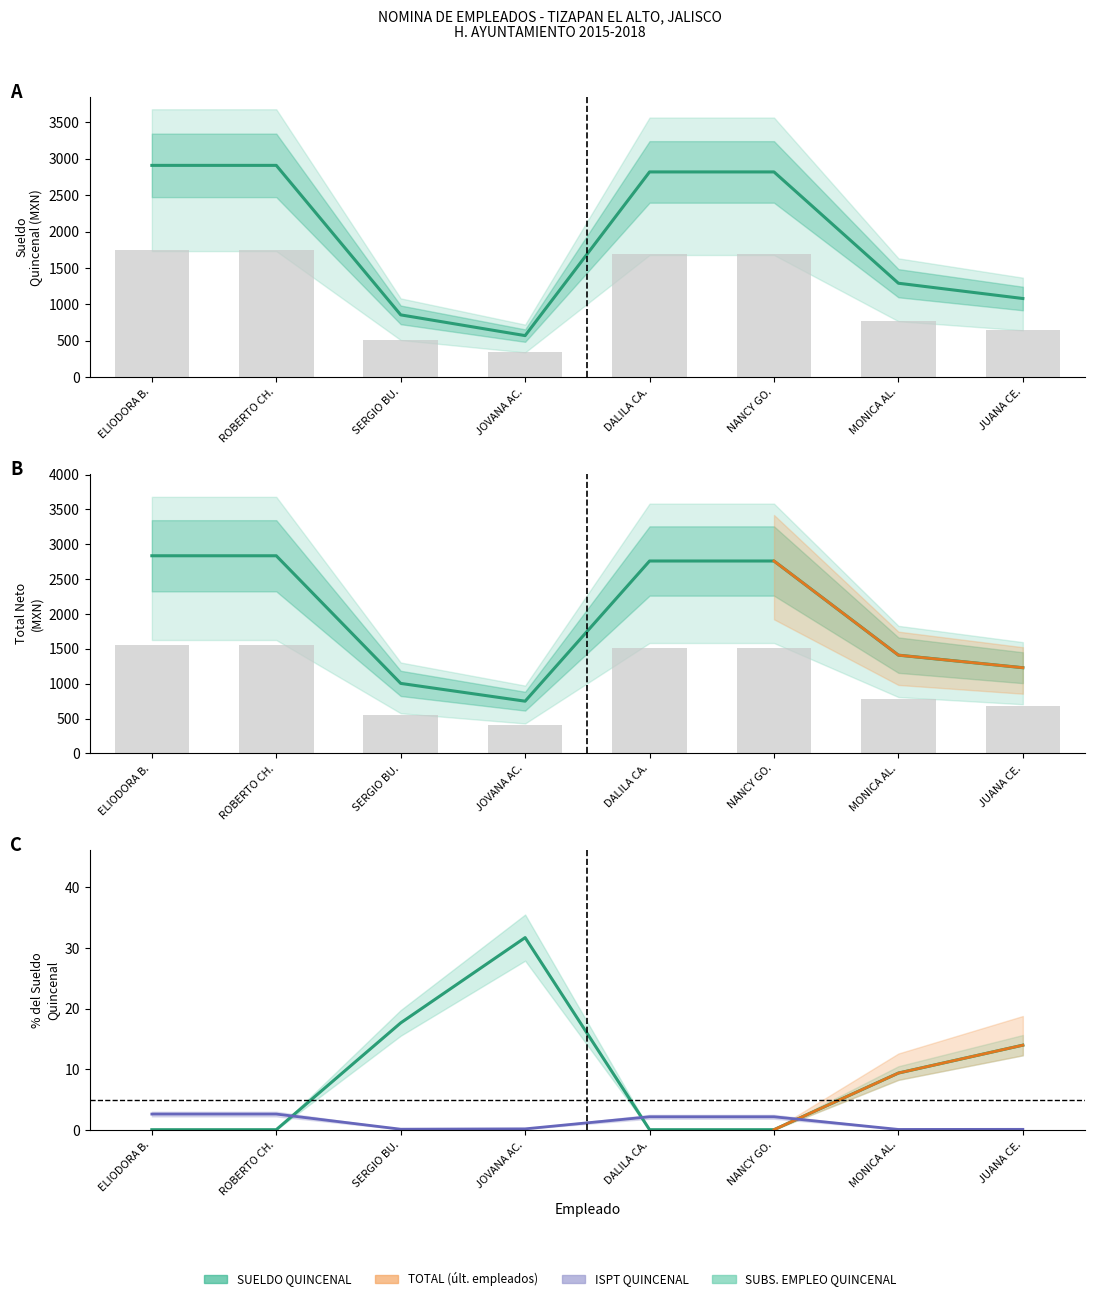

What is the difference between the second highest and second lowest values in the ISPT QUINCENAL series?

2.5